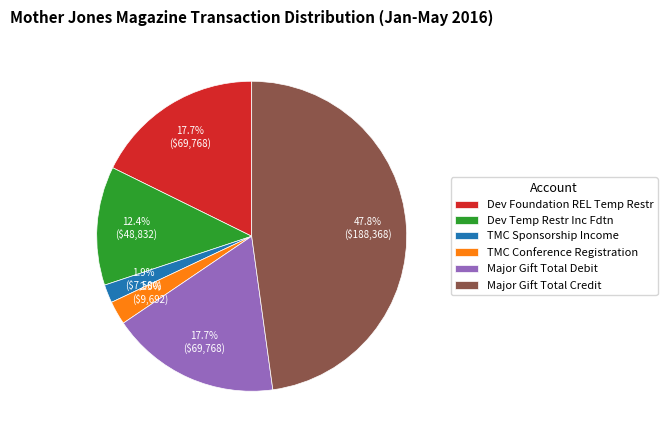

Is it true that Dev Foundation REL Temp Restr is 24% of the pie?

False